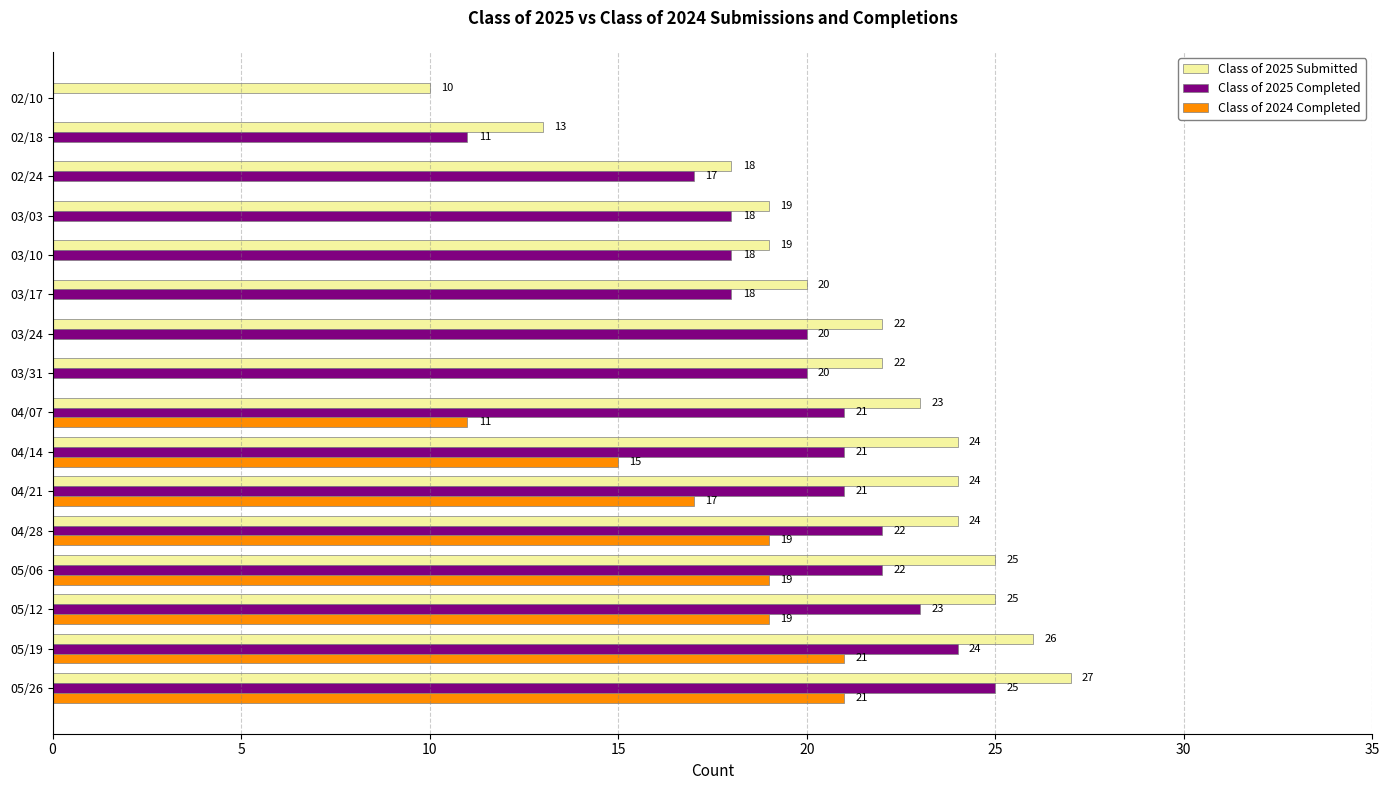

Is it true that Class of 2024 Completed equals 0 at 03/10?

True